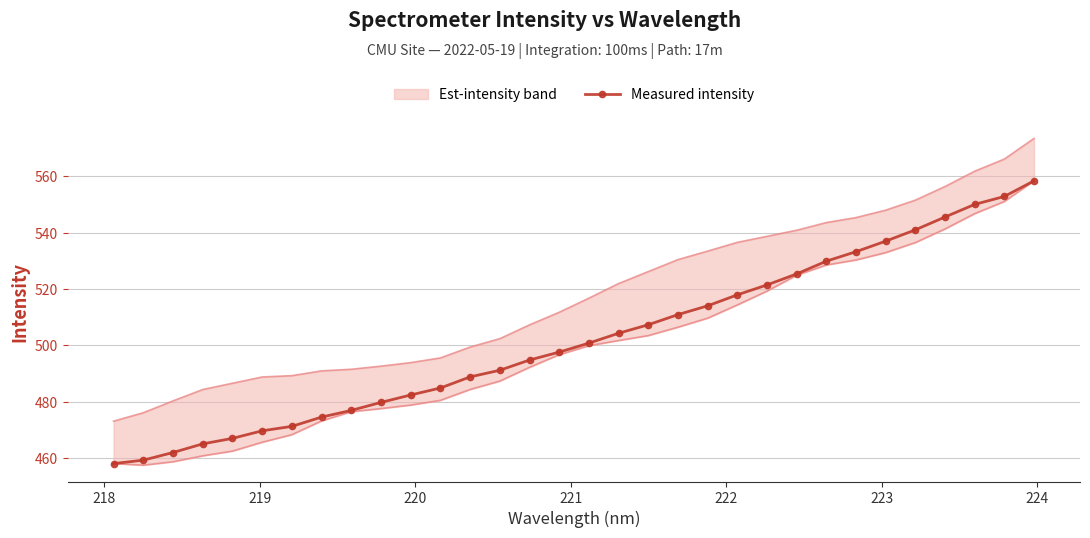

What is the difference between the maximum and minimum values?

100.2